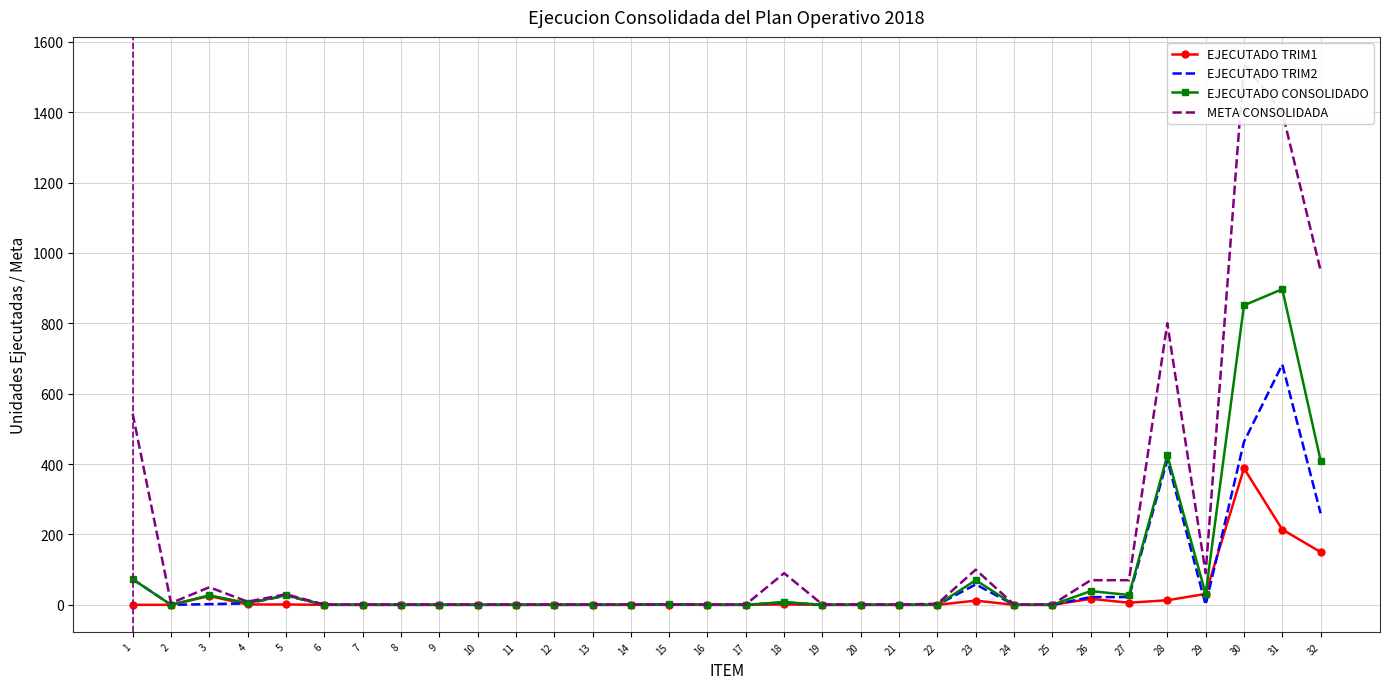

Is this an area chart (filled region under the line)?

No